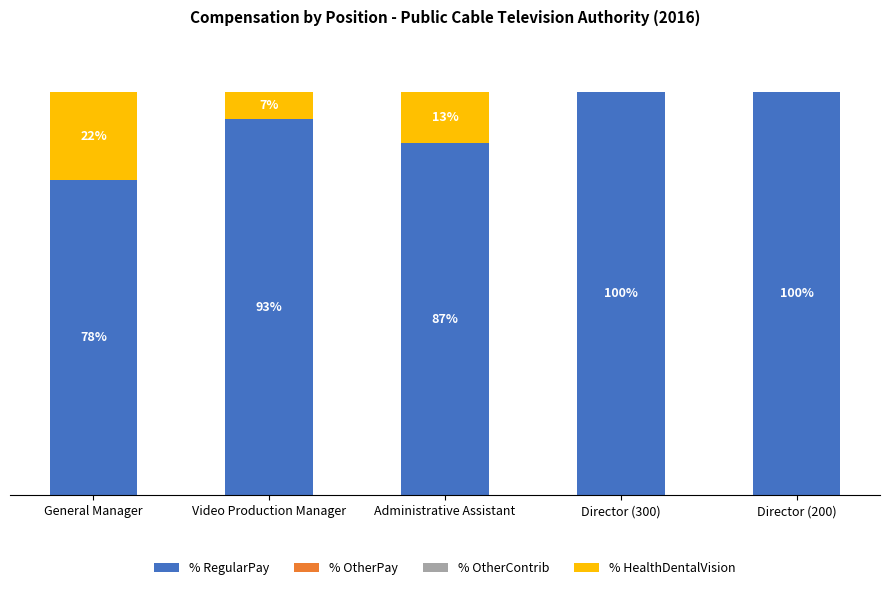

Reading left to right, transcribe all the data shown in this chart.

% RegularPay: General Manager=78.1	Video Production Manager=93.2	Administrative Assistant=87.4	Director (300)=100.0	Director (200)=100.0
% OtherPay: General Manager=0.0	Video Production Manager=0.0	Administrative Assistant=0.0	Director (300)=0.0	Director (200)=0.0
% OtherContrib: General Manager=0.0	Video Production Manager=-0.0	Administrative Assistant=0.0	Director (300)=0.0	Director (200)=0.0
% HealthDentalVision: General Manager=21.9	Video Production Manager=6.8	Administrative Assistant=12.6	Director (300)=0.0	Director (200)=0.0